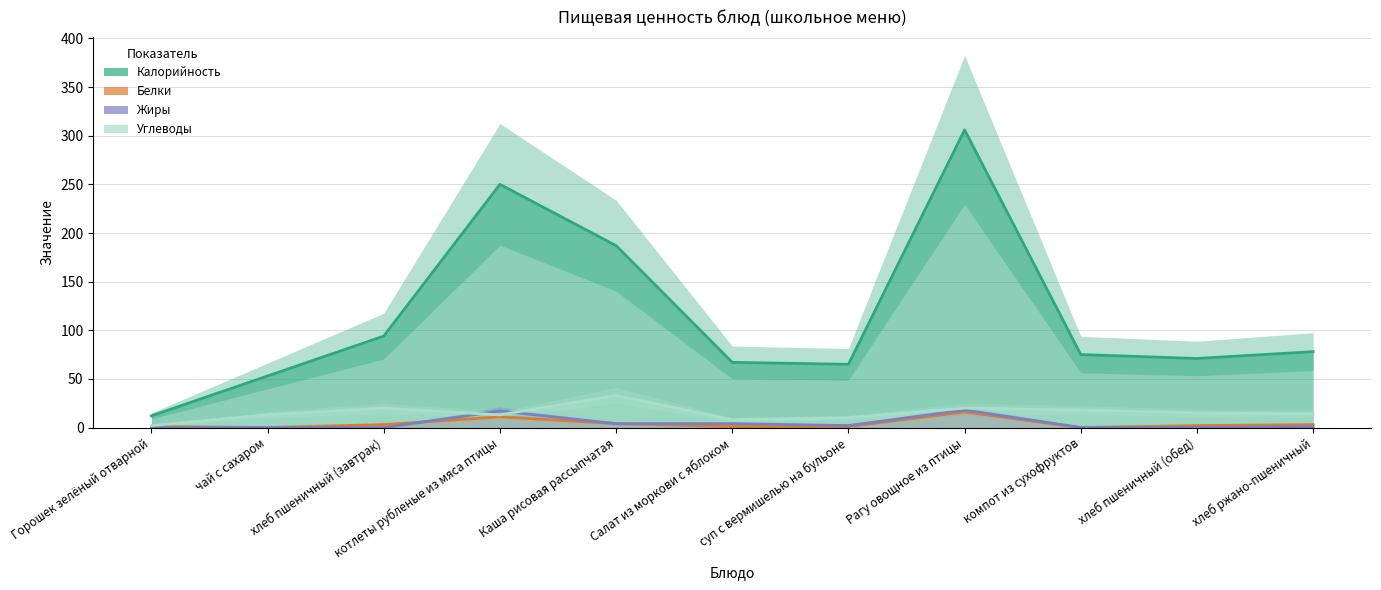

What position from the right is хлеб пшеничный (обед)?

2